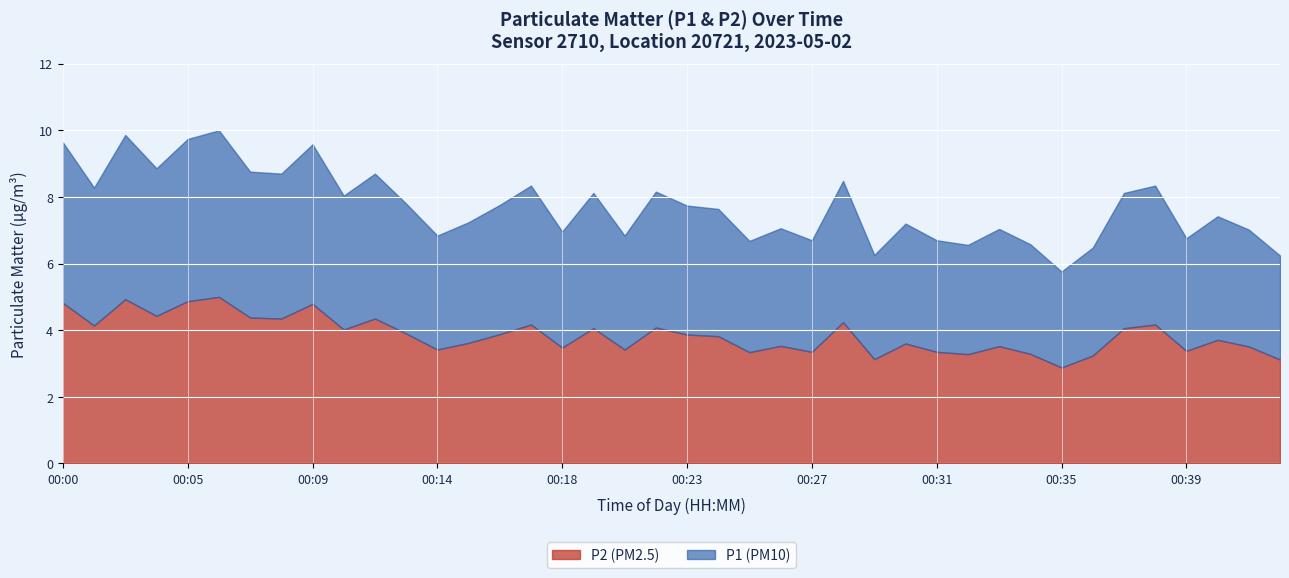

How many lines are shown in the chart?

2